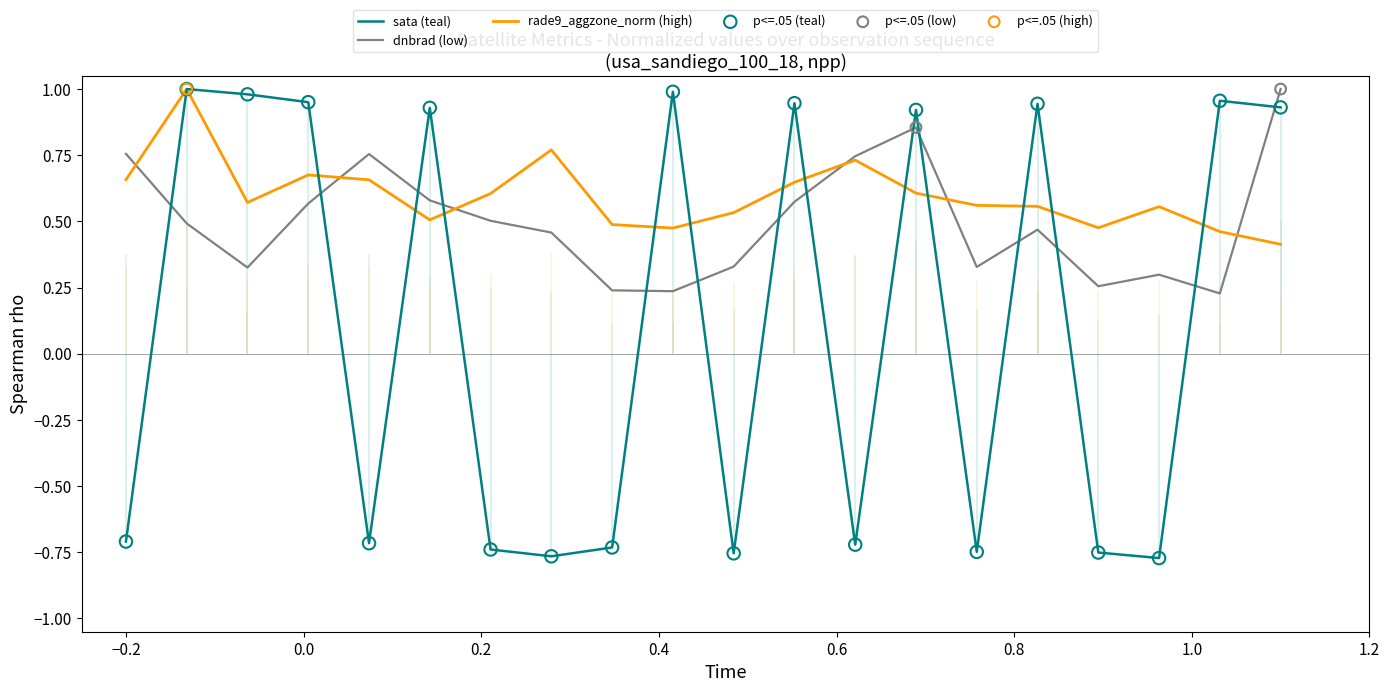

Which series contains the highest Y value?

dnbrad